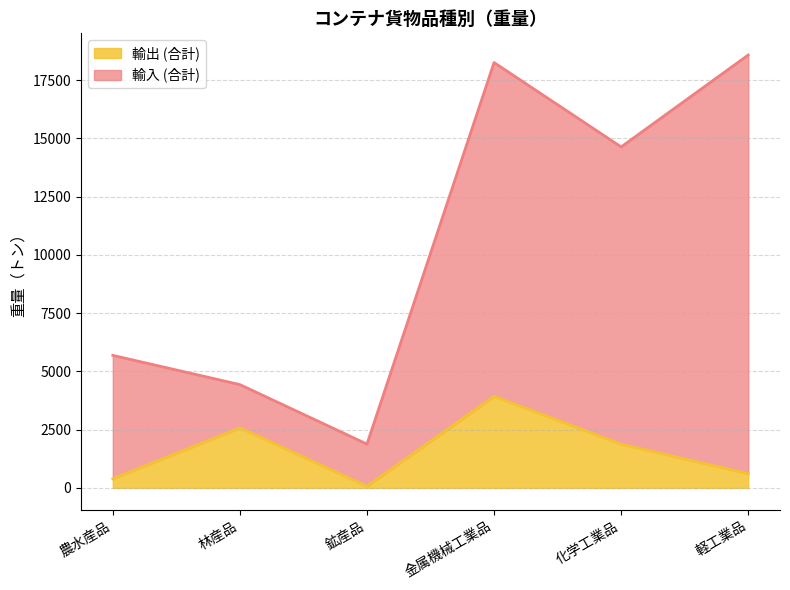

Read the 輸出 (合計) value at 農水産品.

396